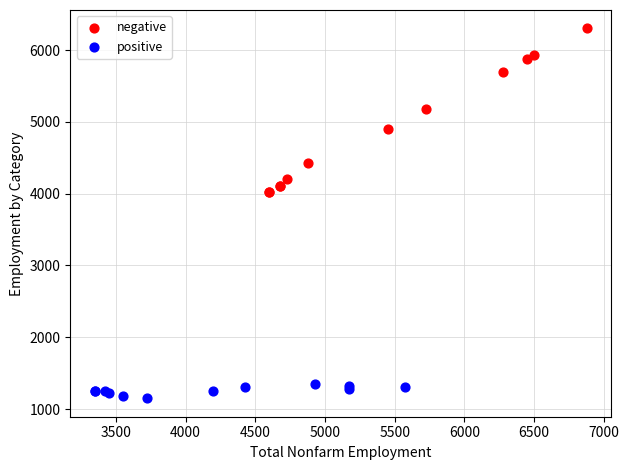

Which series has the largest Y range (max minus min)?

negative